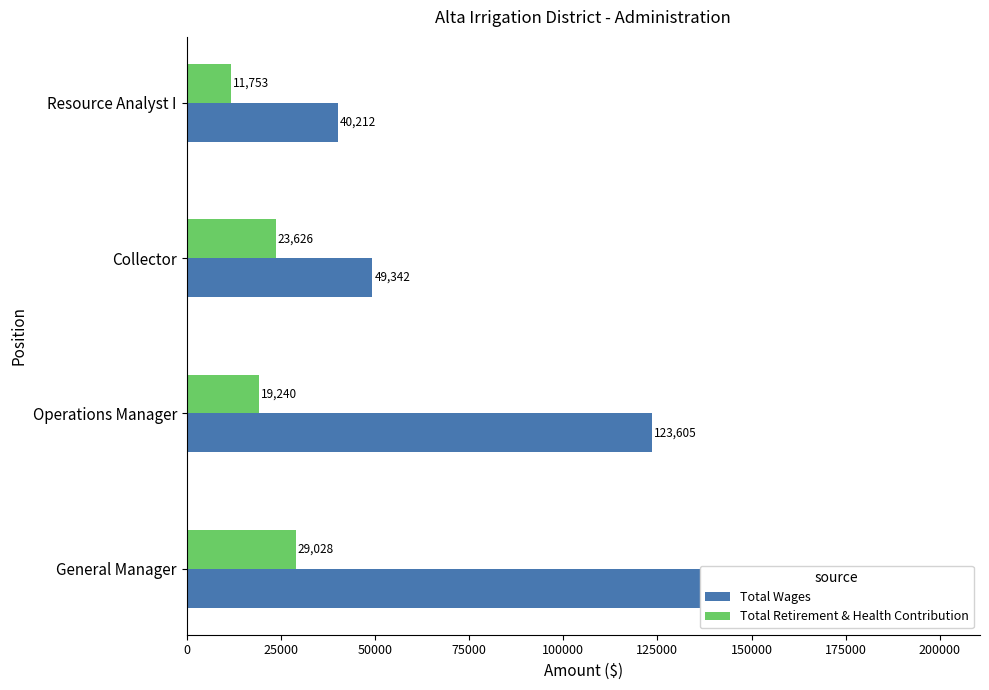

Rank the series by their average value, from highest to lowest.

Total Wages, Total Retirement & Health Contribution